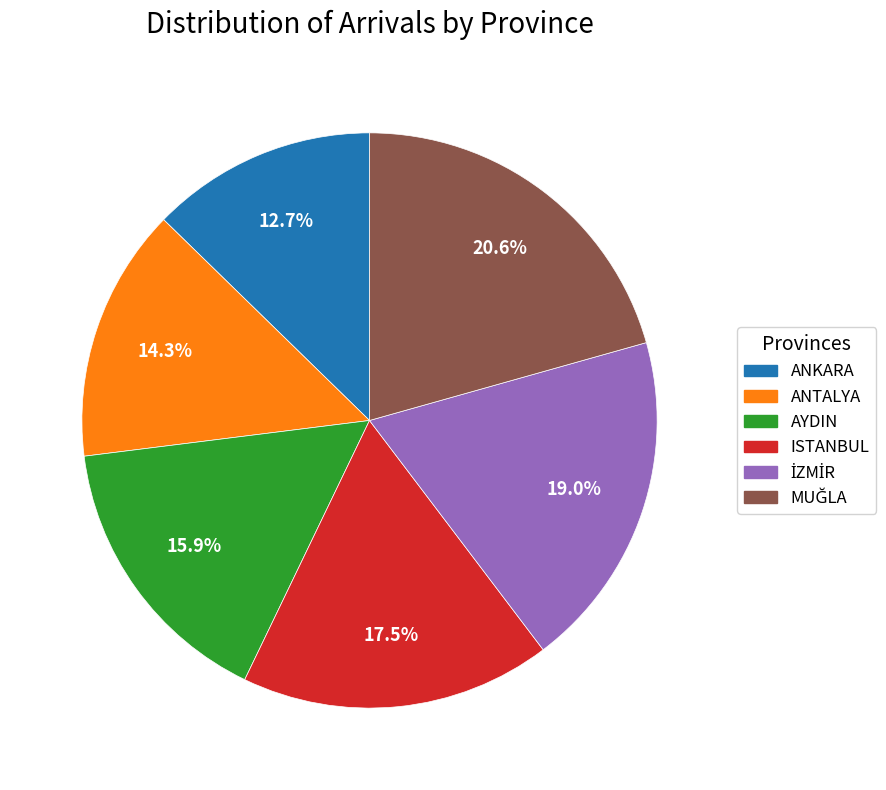

Count the number of slices in the pie.

6